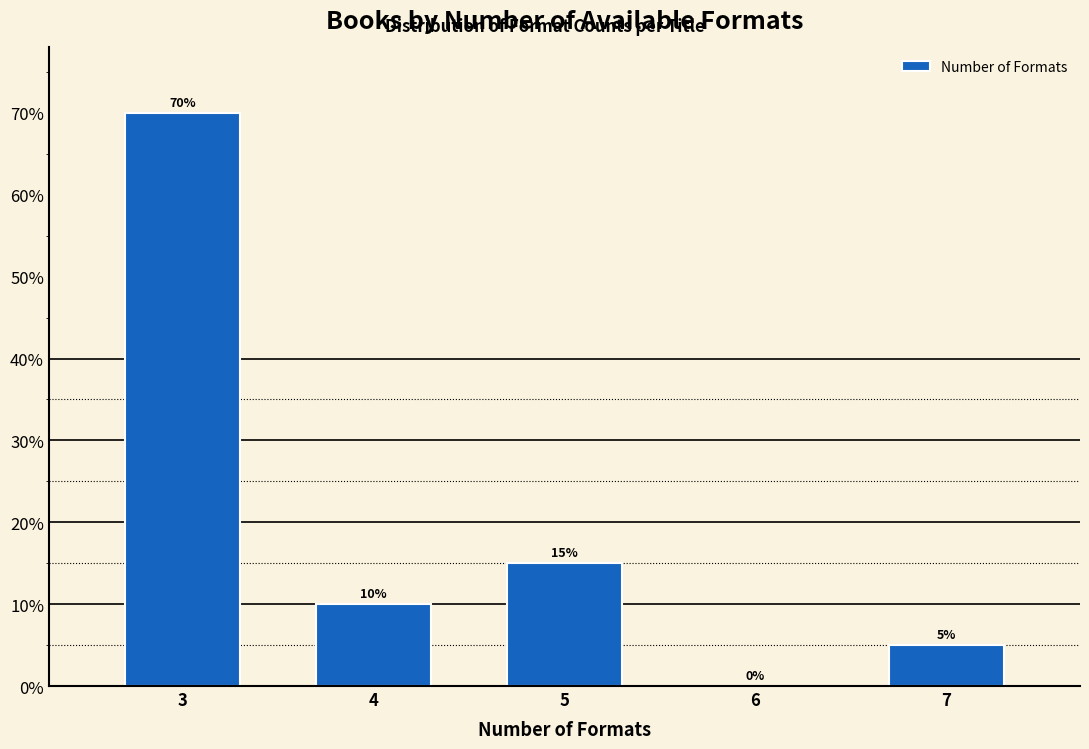

Are the bars horizontal?

No